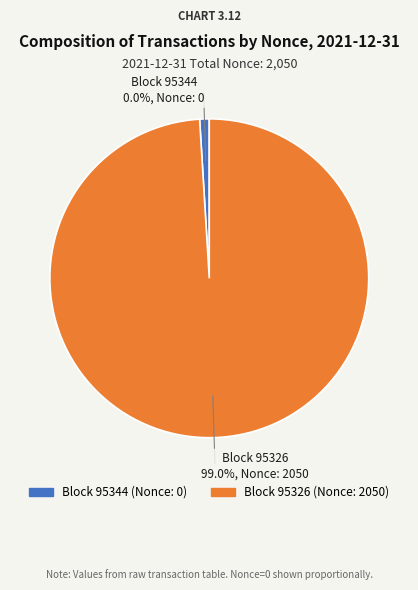

Is it true that 95344 is 0% of the pie?

True